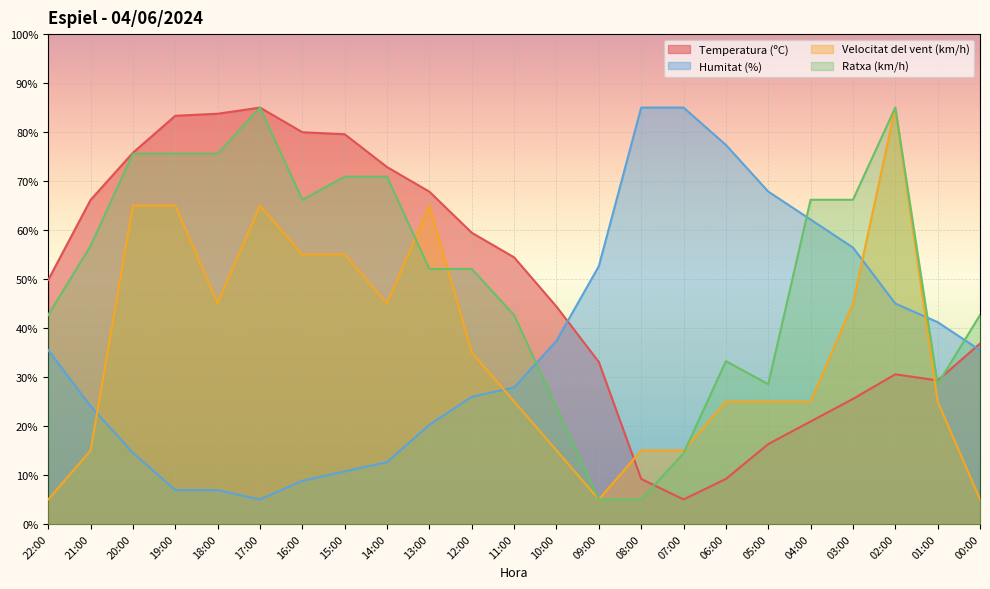

What is the sum of all Ratxa (km/h) values?

1164.4